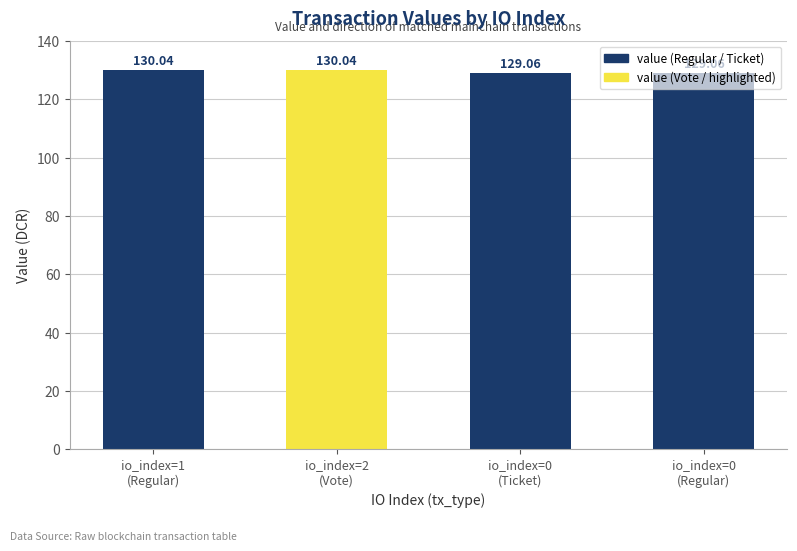

What is the difference between the second highest and minimum values?

1.0